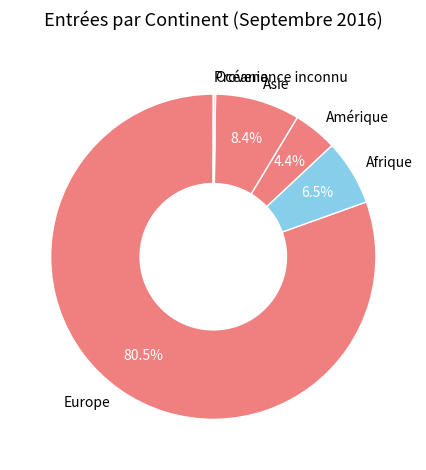

Combined, do Amérique and Afrique account for over 50%?

No